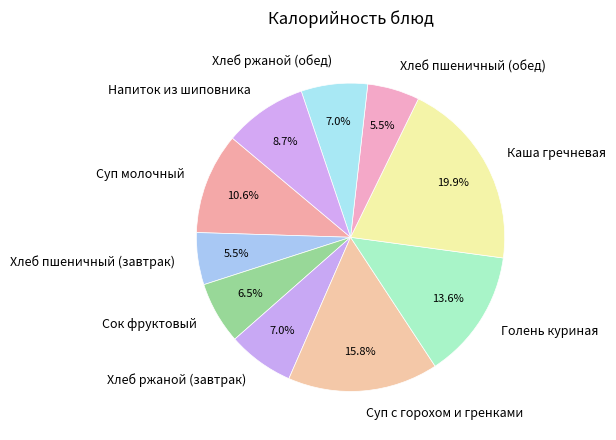

Which category has the biggest portion of the pie?

Каша гречневая